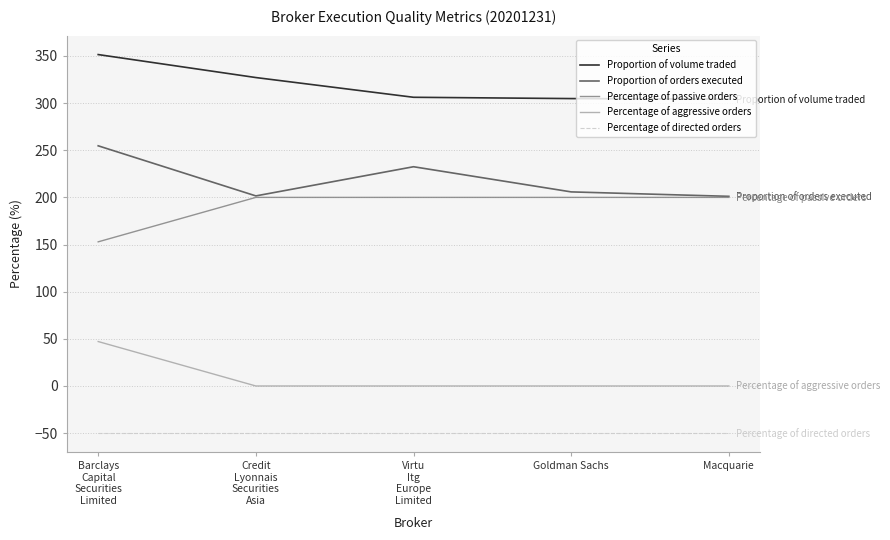

At Barclays
Capital
Securities
Limited, list the series in order from smallest to largest.

Percentage of directed orders, Percentage of aggressive orders, Percentage of passive orders, Proportion of orders executed, Proportion of volume traded